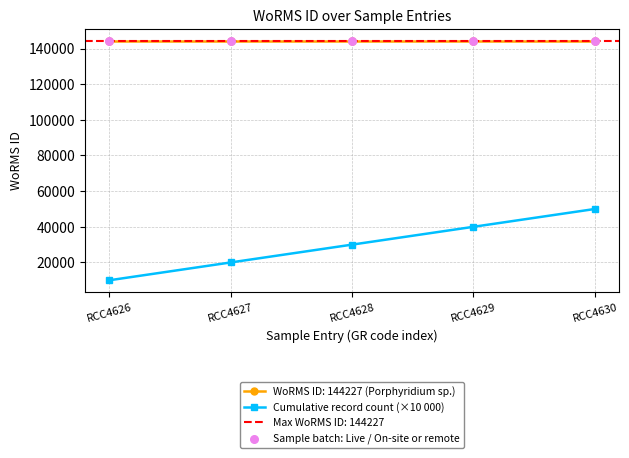

List the labels in order of Cumulative record count (×10 000) value, smallest first.

RCC4626, RCC4627, RCC4628, RCC4629, RCC4630